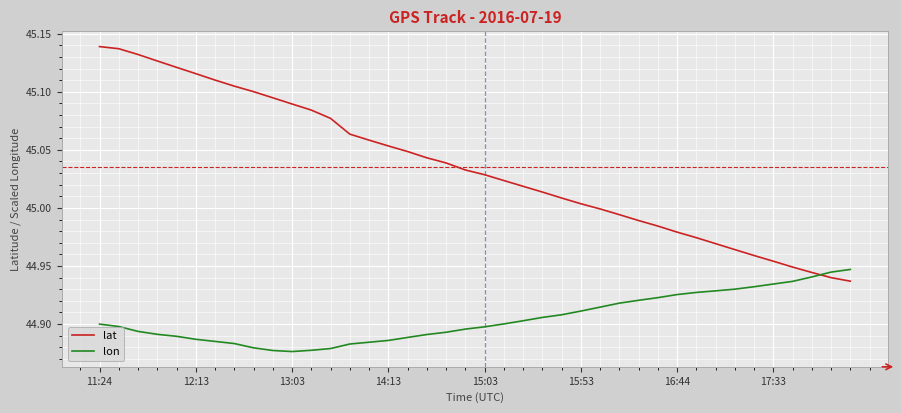

Rank the series by their maximum value, from lowest to highest.

lon, lat